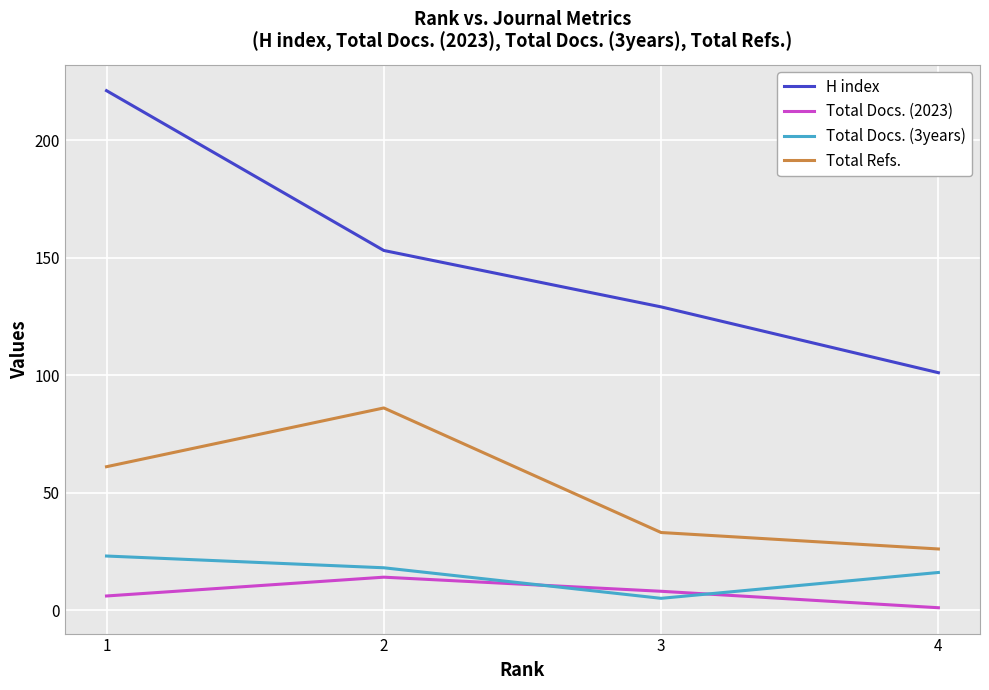

Rank the series at 2 from lowest to highest value.

Total Docs. (2023), Total Docs. (3years), Total Refs., H index